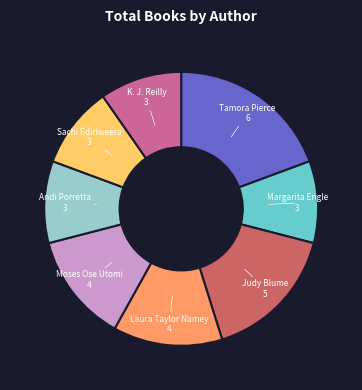

Combined, do Judy Blume and Laura Taylor Namey account for over 50%?

No